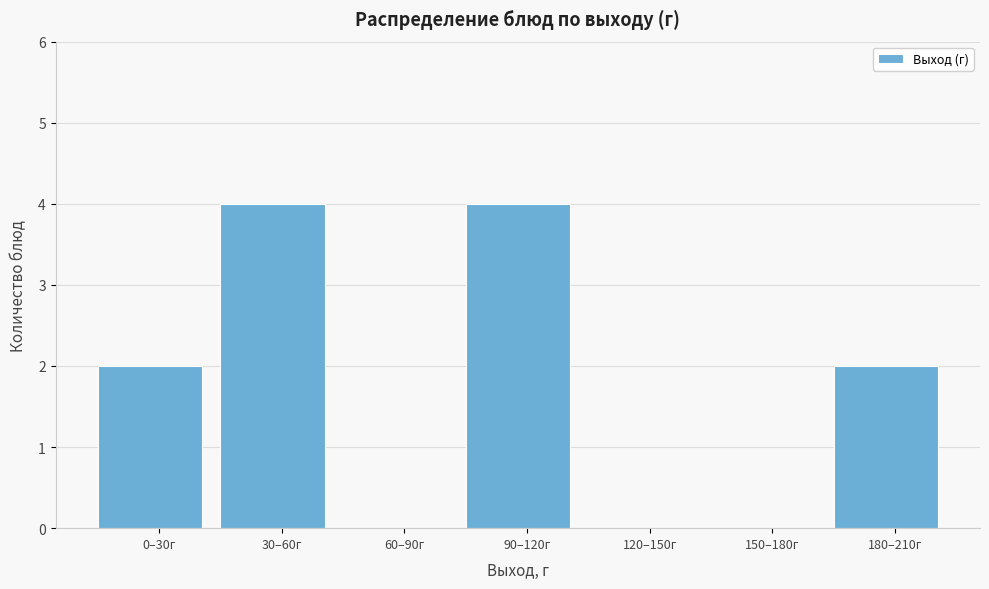

Reading left to right, transcribe all the data shown in this chart.

0–30г=2	30–60г=4	60–90г=0	90–120г=4	120–150г=0	150–180г=0	180–210г=2